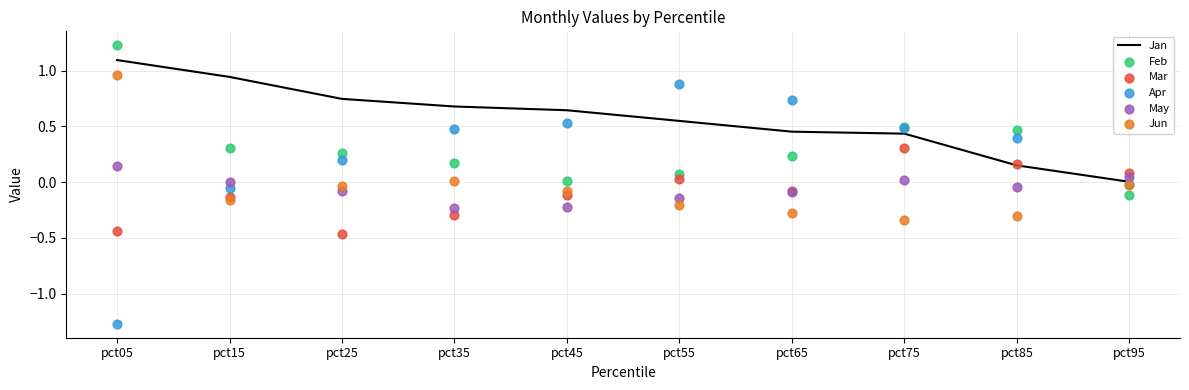

Which series reaches the minimum Y coordinate?

Apr